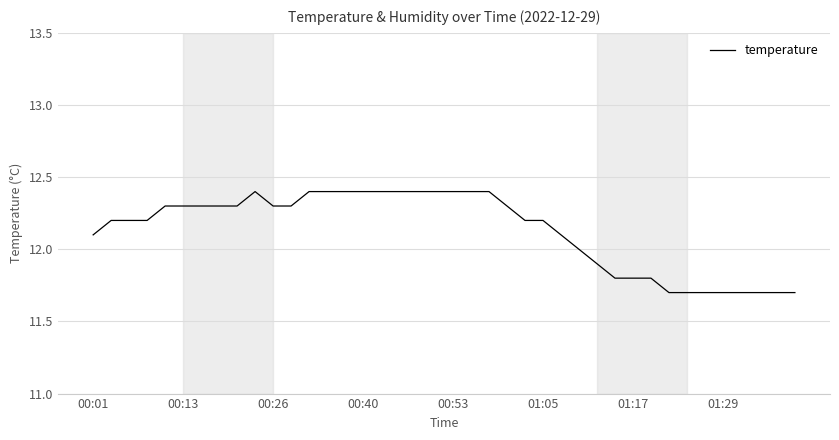

What is the difference between the maximum and minimum values?

0.7